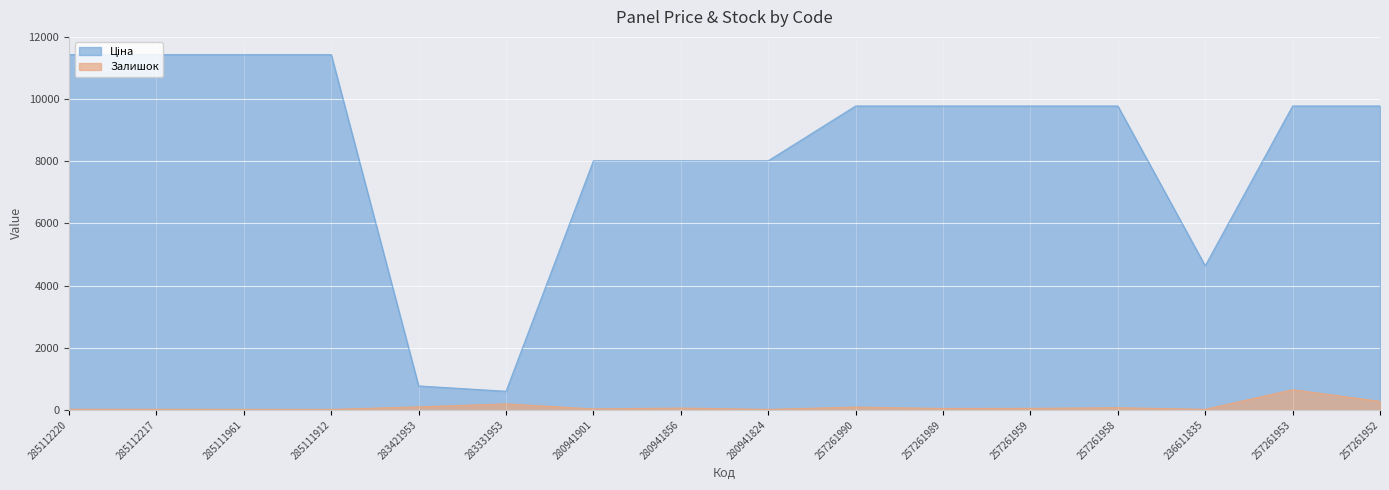

What is the value of the Залишок point at the 10th from the left?

89.0